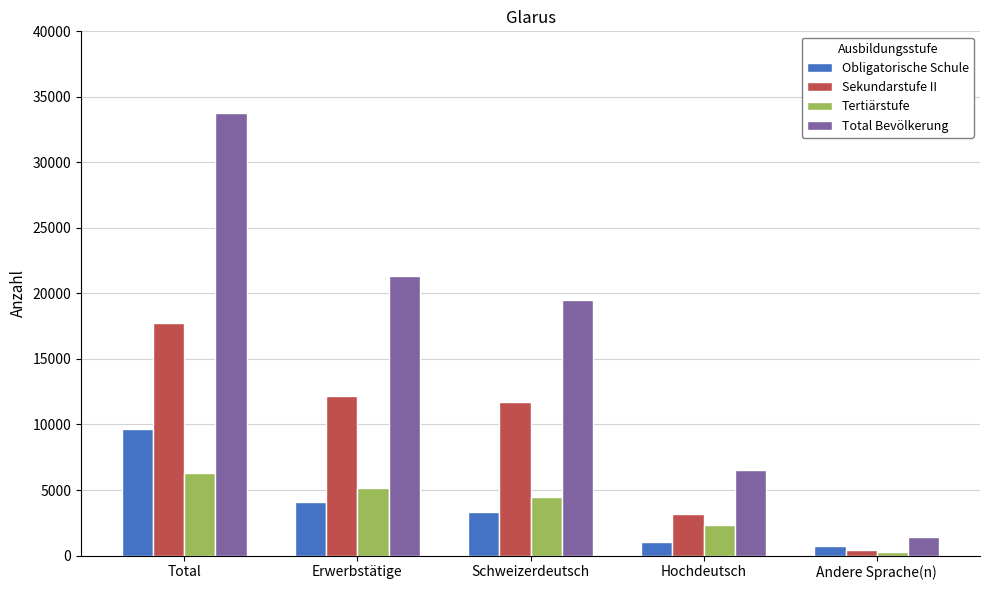

Reading left to right, extract all data points from this chart.

Obligatorische Schule: 9668.5	4053.0	3349.2	1028.2	749.1
Sekundarstufe II: 17745.9	12169.8	11712.4	3168.3	384.2
Tertiärstufe: 6320.6	5123.0	4450.8	2314.1	298.3
Total Bevölkerung: 33735.0	21345.8	19512.4	6510.6	1431.6